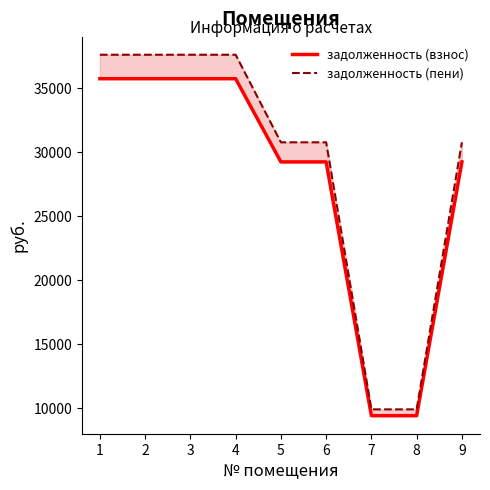

At which category is the sum across all series the highest?

1